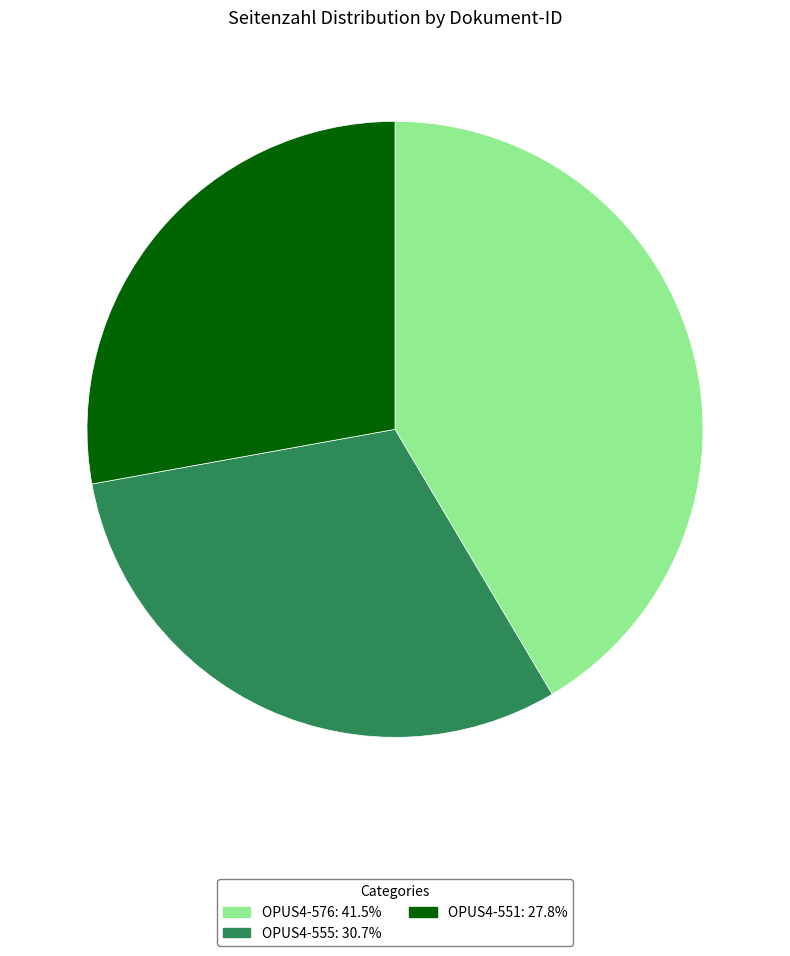

Does OPUS4-555 represent more than half of the total?

No